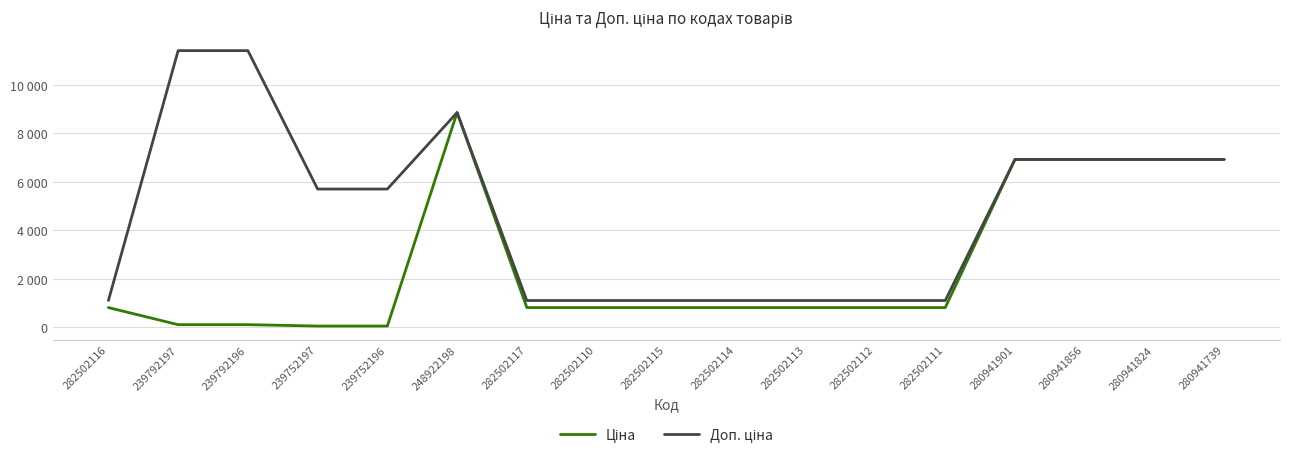

What is the total value across all series at 282502112?

1927.7